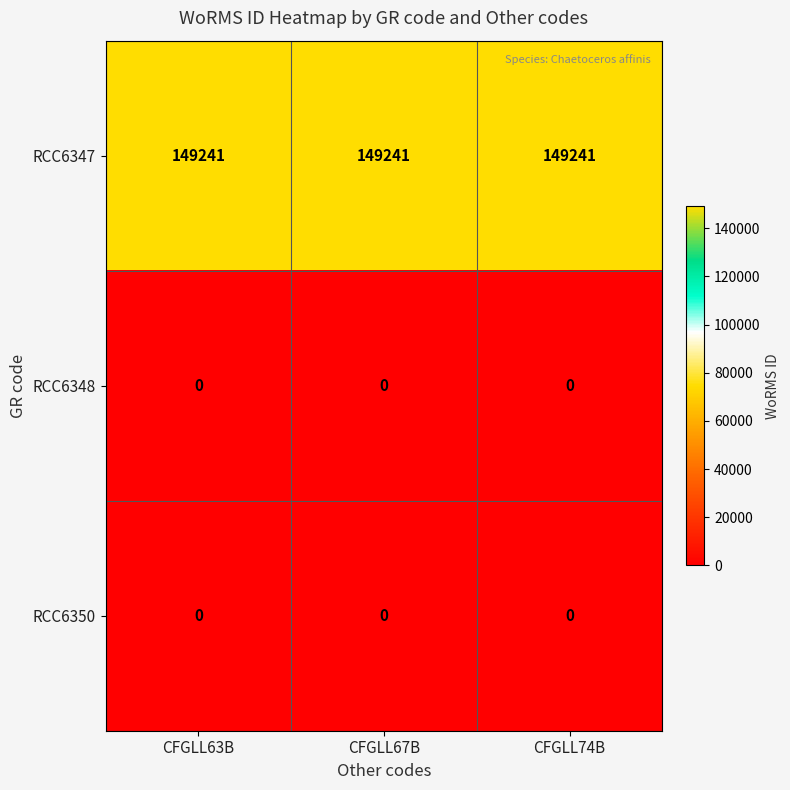

True or false: RCC6347 has a value of 149241 at CFGLL67B.

True